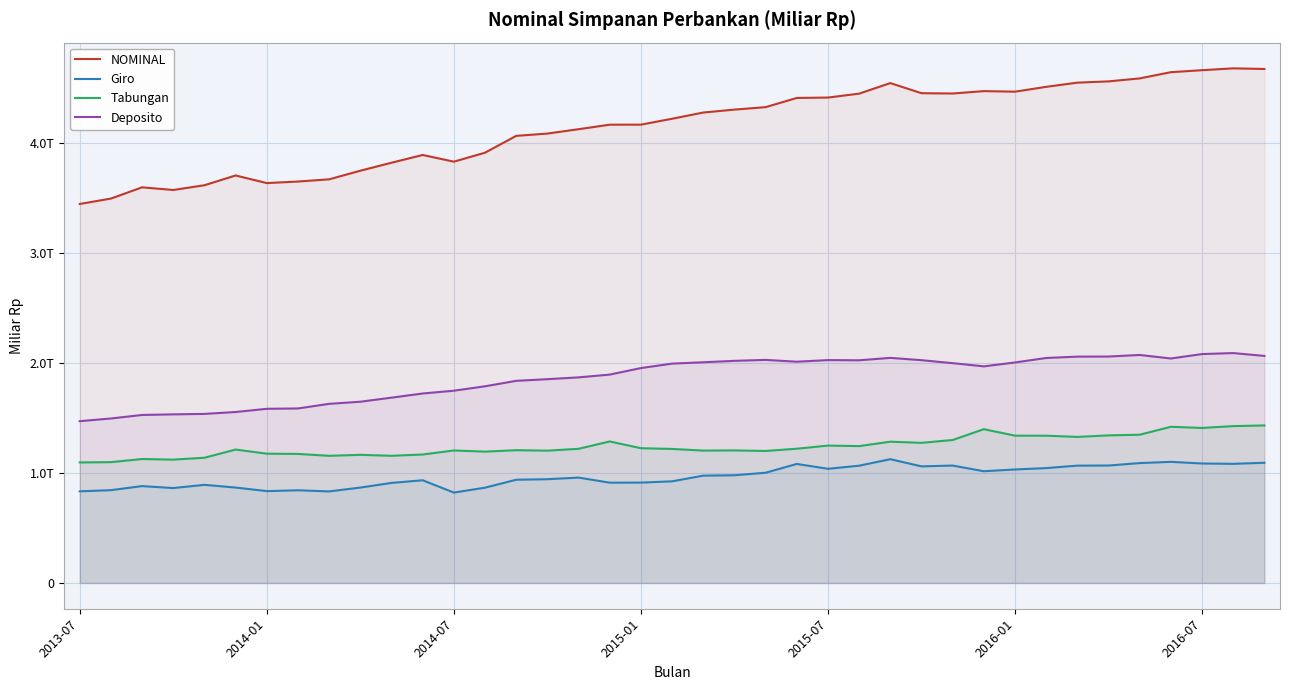

True or false: NOMINAL and Deposito intersect in this chart.

False